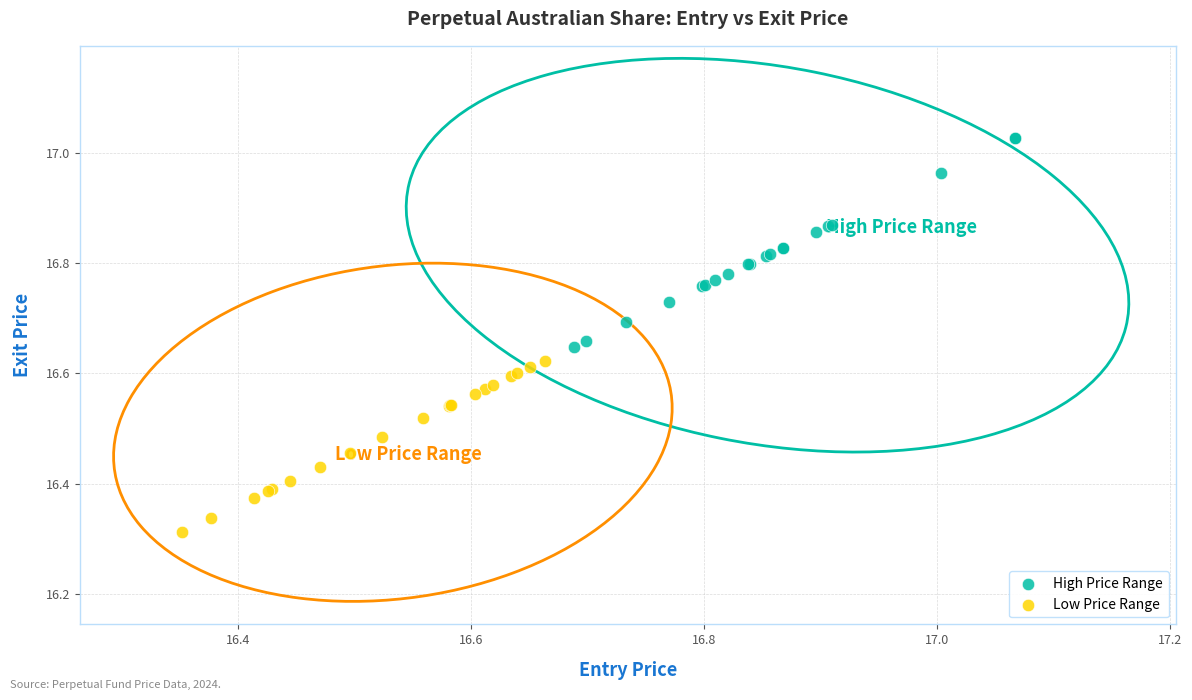

Which series reaches the maximum Y coordinate?

High Price Range